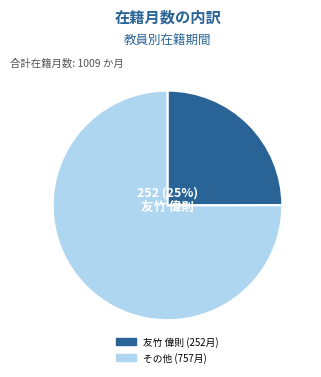

How many segments does this pie chart have?

2